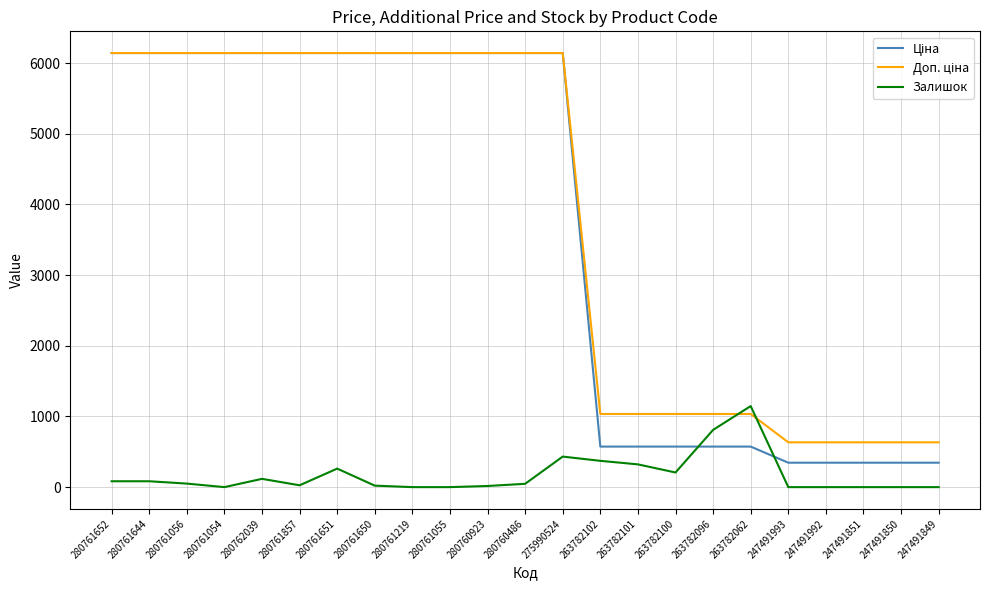

What is the total value across all series at 263782102?

1980.6